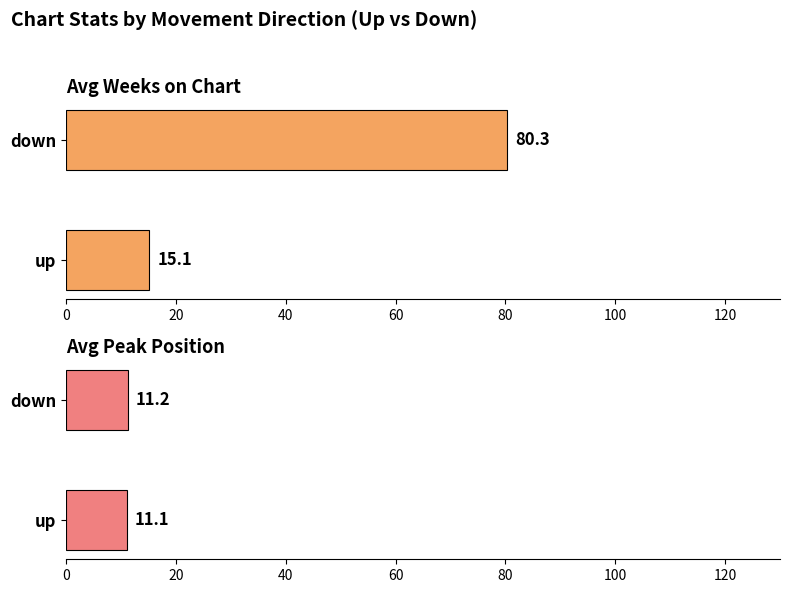

True or false: Avg Peak Position has a value of 3.1 at down.

False